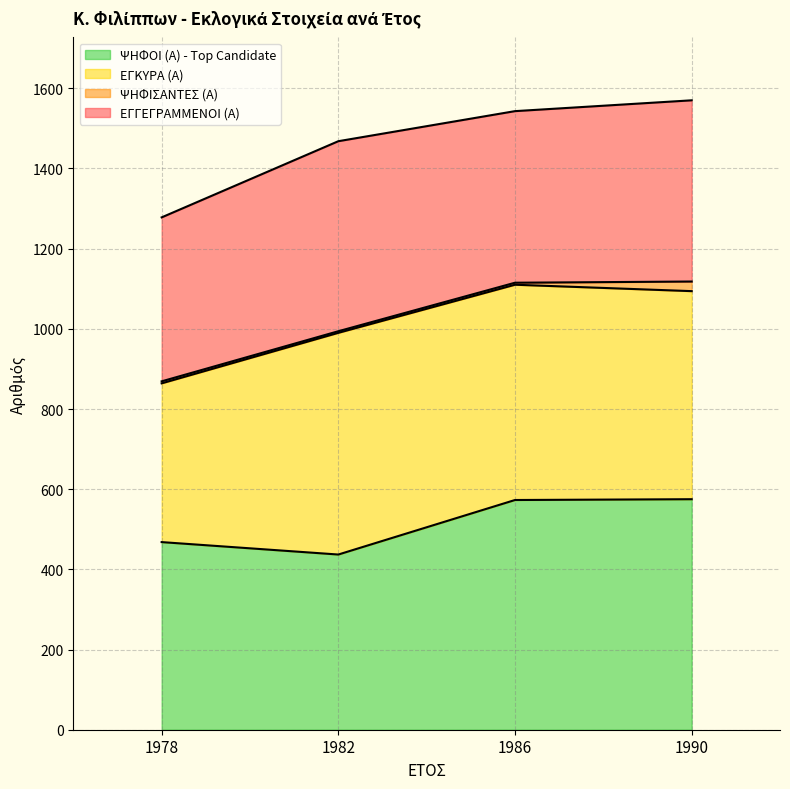

True or false: ΨΗΦΙΣΑΝΤΕΣ (Α) has more than 2 points higher than both neighbors.

False